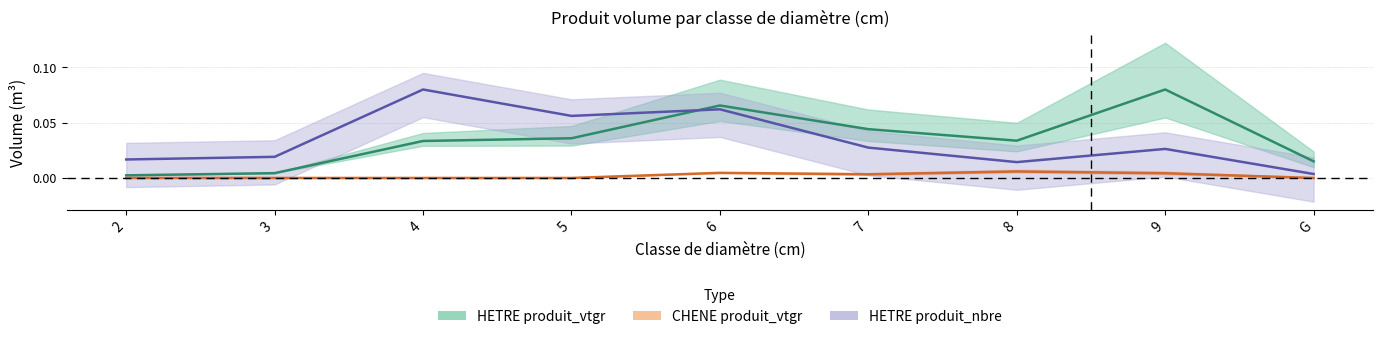

Is it true that HETRE_produit_nbre equals 0.0 at 9?

True